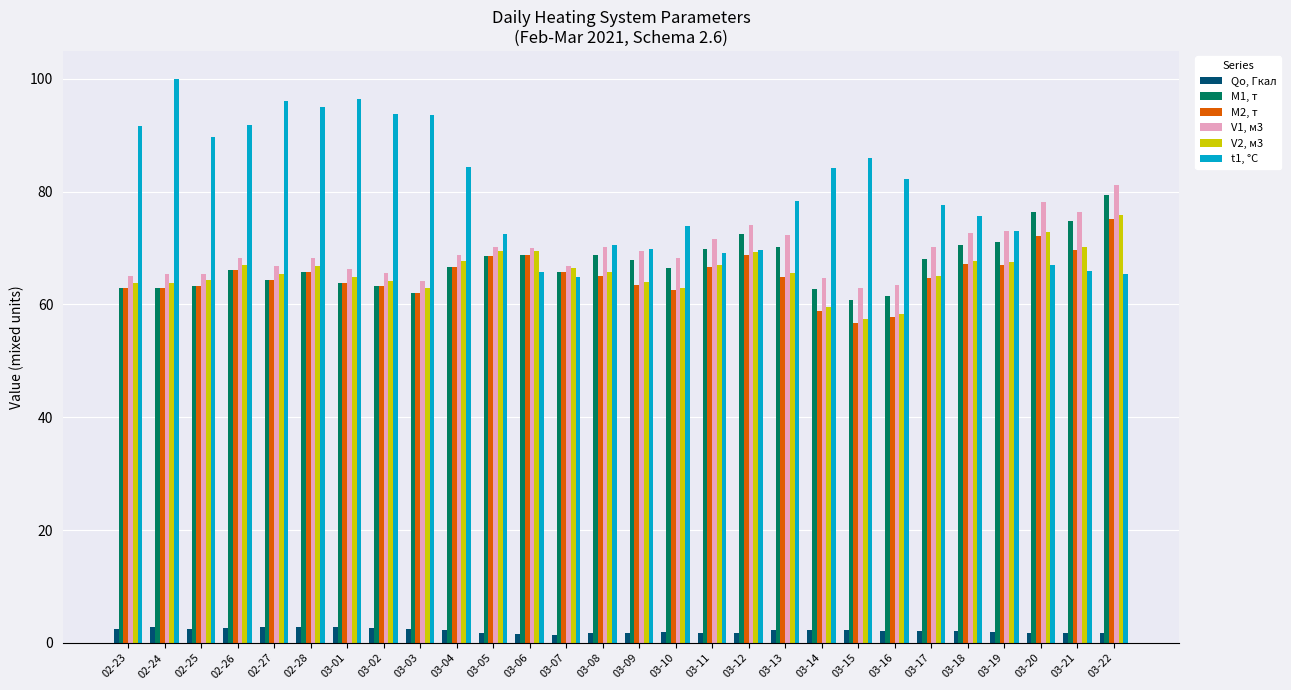

Which series has the largest range (max minus min)?

t1, °C